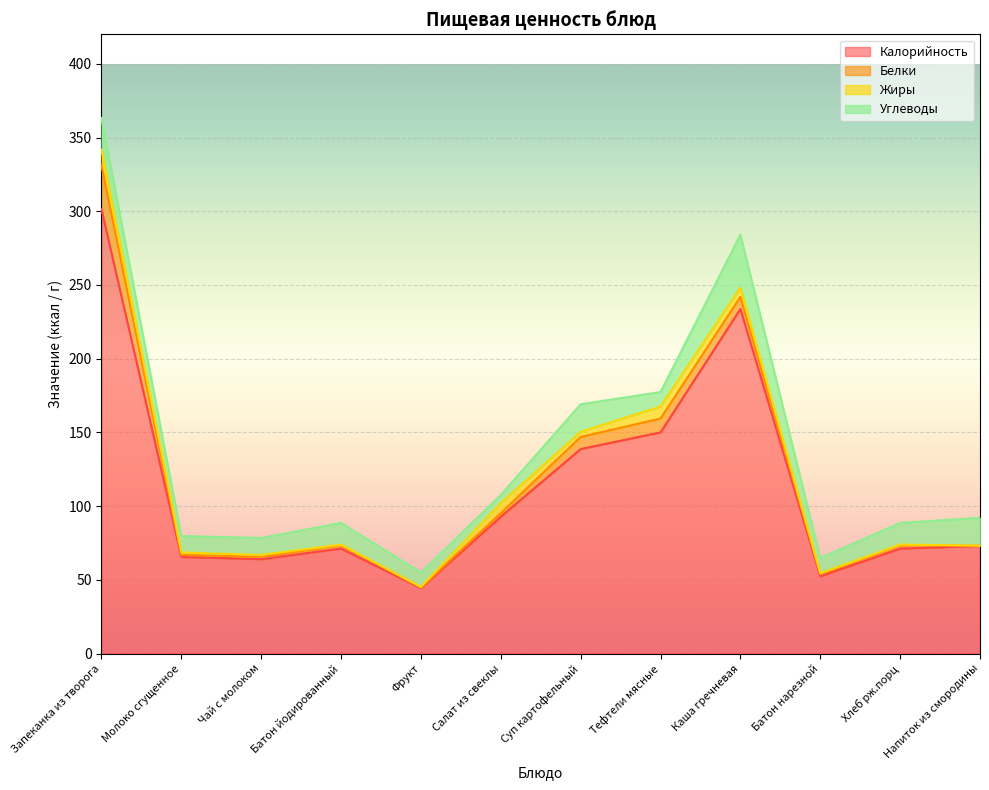

What position from the right is Салат из свеклы?

7